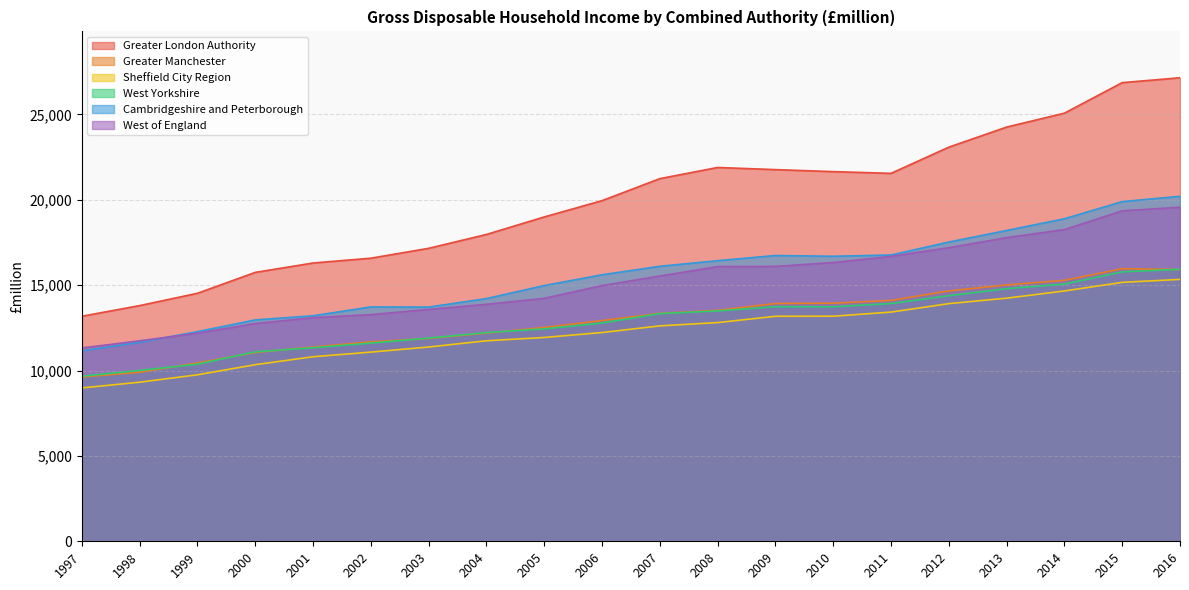

Does the chart display data point markers on the line(s)?

No